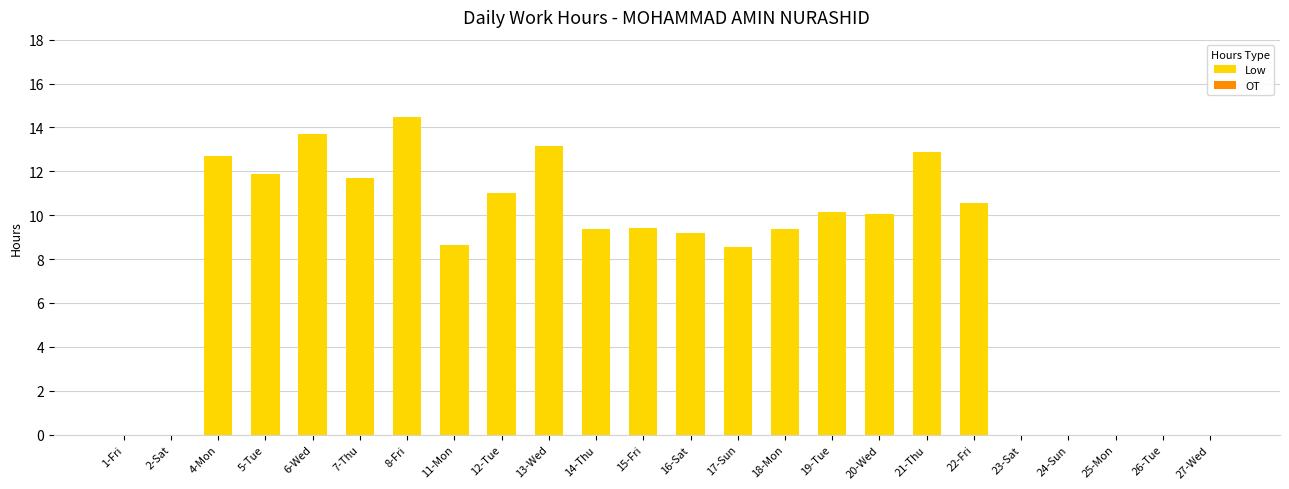

Between 13-Wed and 2-Sat, which is larger?

13-Wed